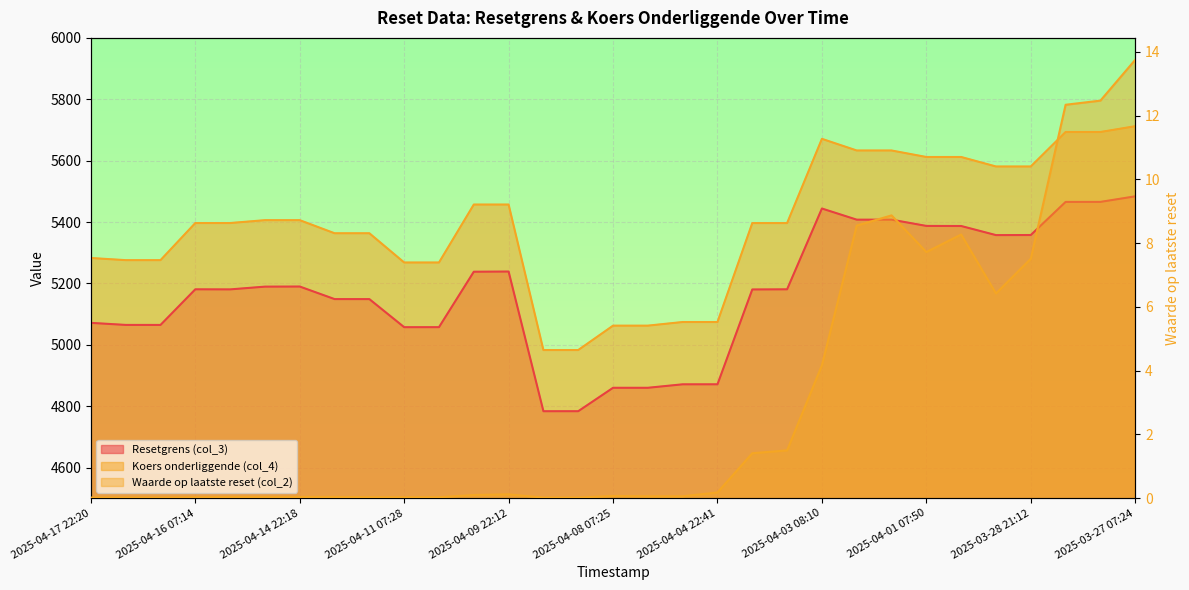

True or false: Koers onderliggende (col_4) and Resetgrens (col_3) intersect in this chart.

False